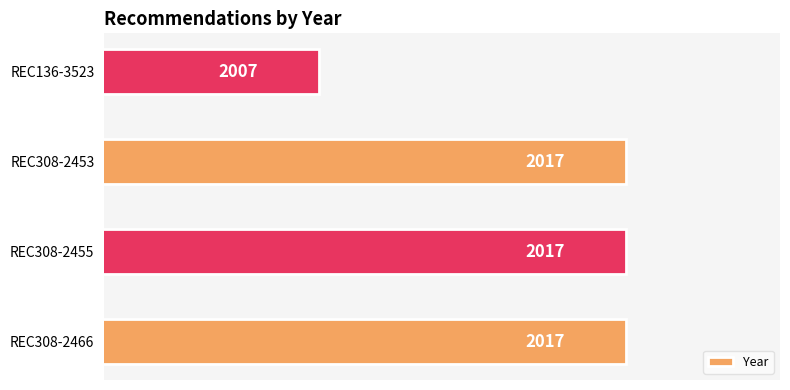

True or false: the data shows 2017 at REC308-2455.

True